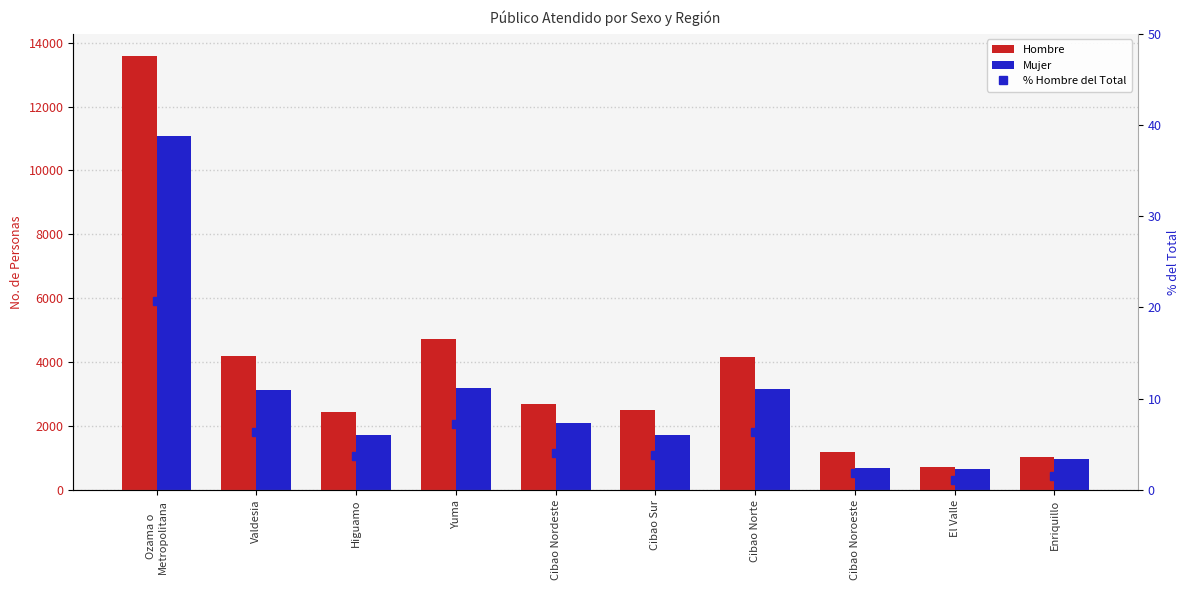

Count the number of categories in the chart.

10